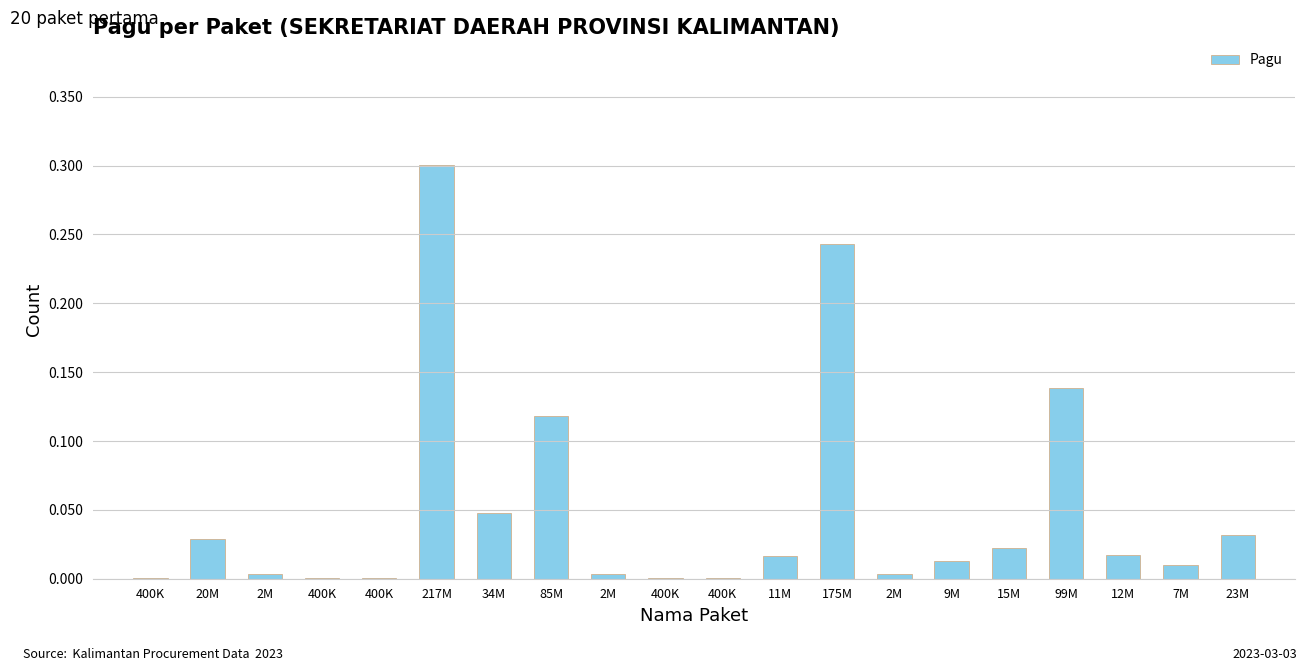

Does the chart contain any negative values?

No